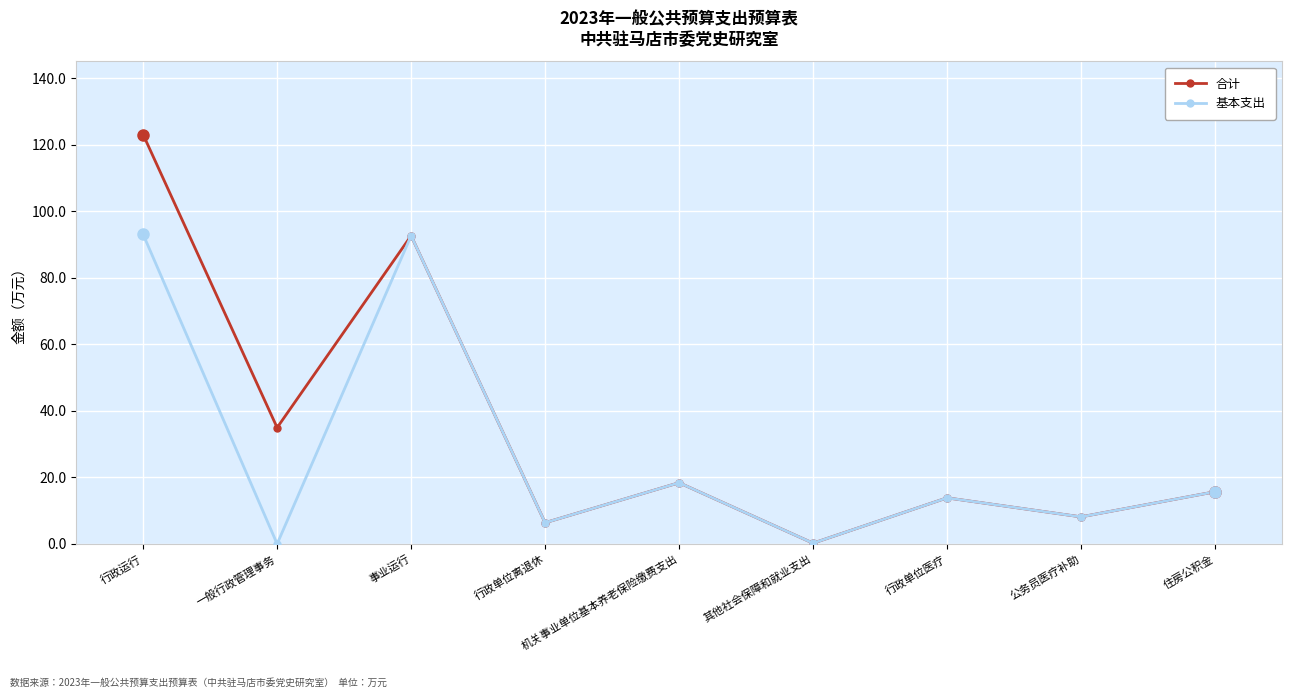

List the series in order of their peak value, lowest first.

基本支出, 合计